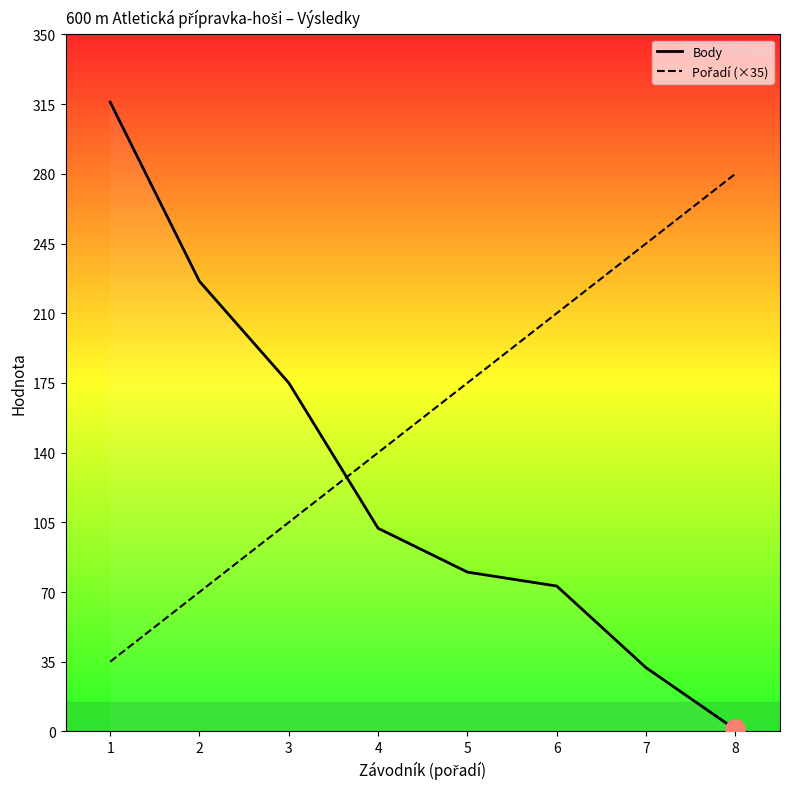

What are all the series names shown in the legend?

Body, Pořadí (×35)